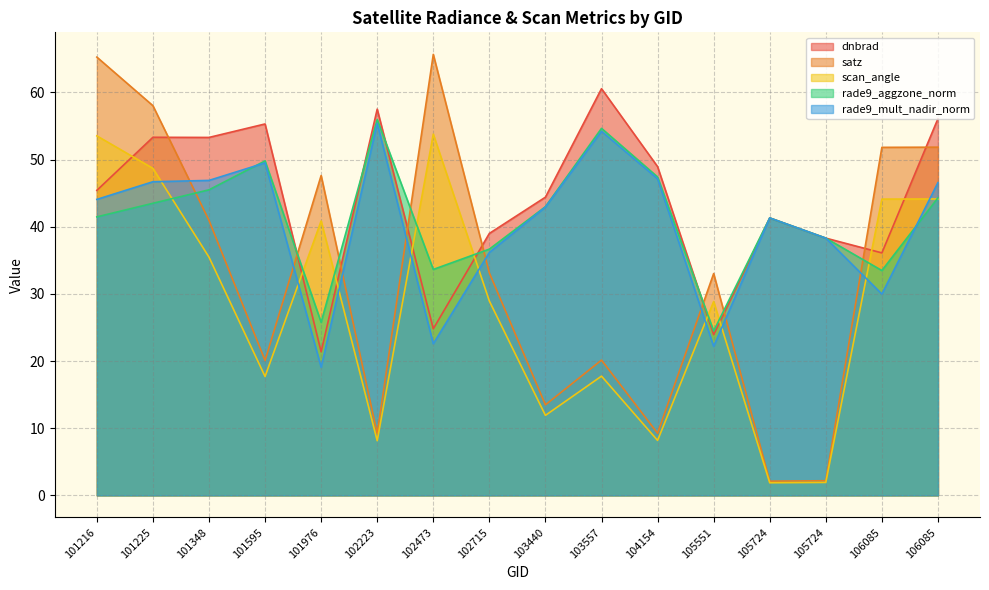

Does the chart display data point markers on the line(s)?

No